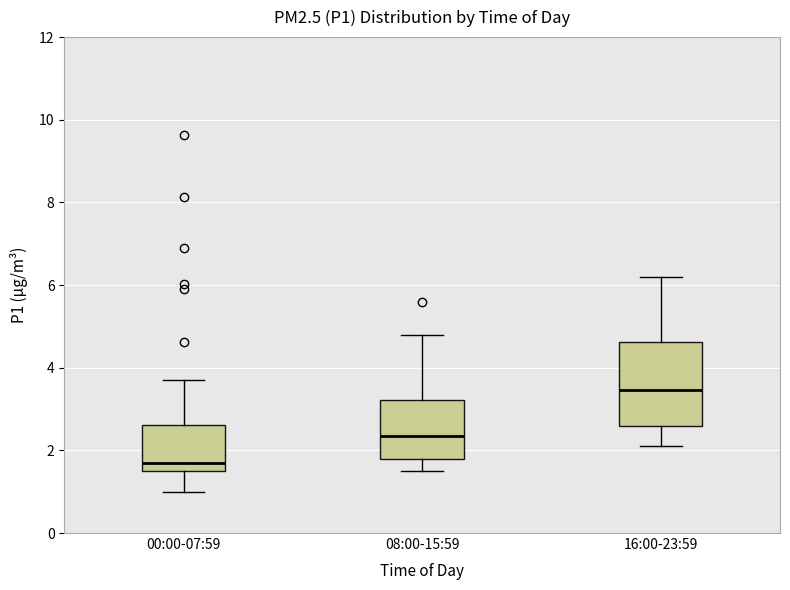

Reading left to right, transcribe this box plot: for each box, give where its median line is, the range the box spans, and where its two whiskers end, as read against the y-axis. The values are not printed on the chart, so give them approximately, as read against the axis.

00:00-07:59: median 1.6 (just above the box's lower edge), box 1.6 to 2.6, whiskers 1.0 to 3.8
08:00-15:59: median 2.4, box 1.8 to 3.2, whiskers 1.6 to 4.8
16:00-23:59: median 3.4, box 2.6 to 4.6, whiskers 2.2 to 6.2